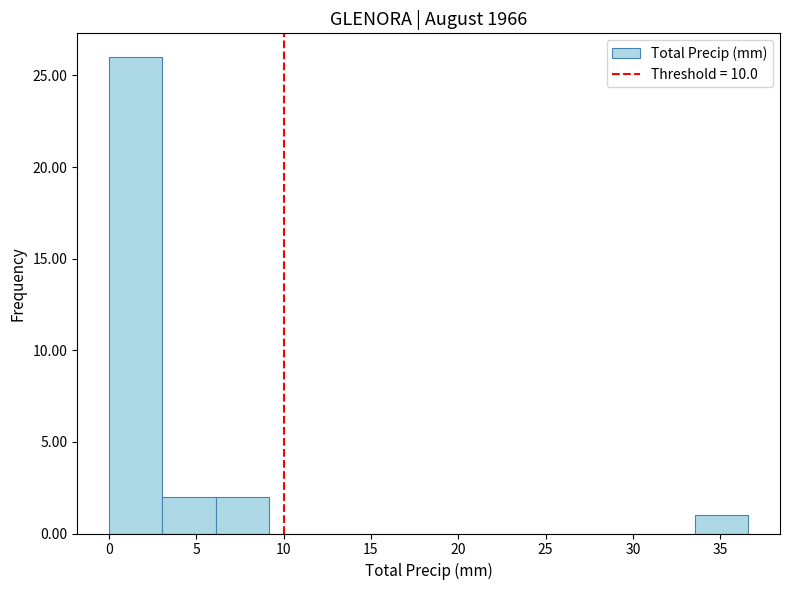

Reading left to right, list every bar in this chart as the range it spans on the x-axis followed by its height. Neither the bar edges nor the heights are printed on the chart, so give them approximately, as read against the axes.

0.00 to 3.05: 26
3.05 to 6.10: 2
6.10 to 9.15: 2
9.15 to 12.20: 0
12.20 to 15.25: 0
15.25 to 18.30: 0
18.30 to 21.35: 0
21.35 to 24.40: 0
24.40 to 27.45: 0
27.45 to 30.50: 0
30.50 to 33.55: 0
33.55 to 36.60: 1